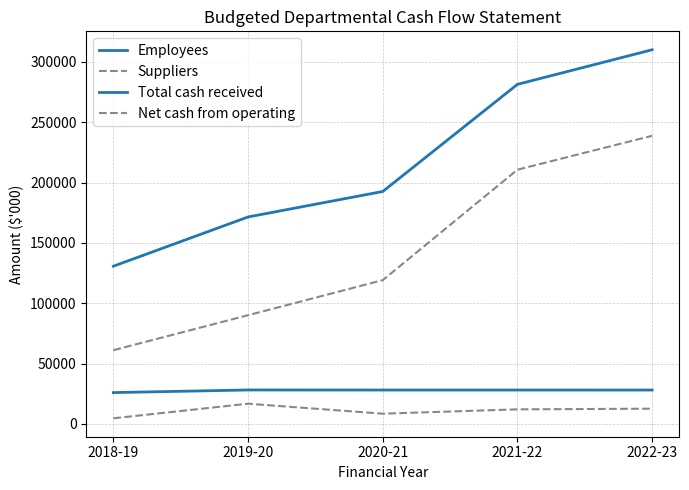

What is the value of the Suppliers point at the 5th from the left?

238743